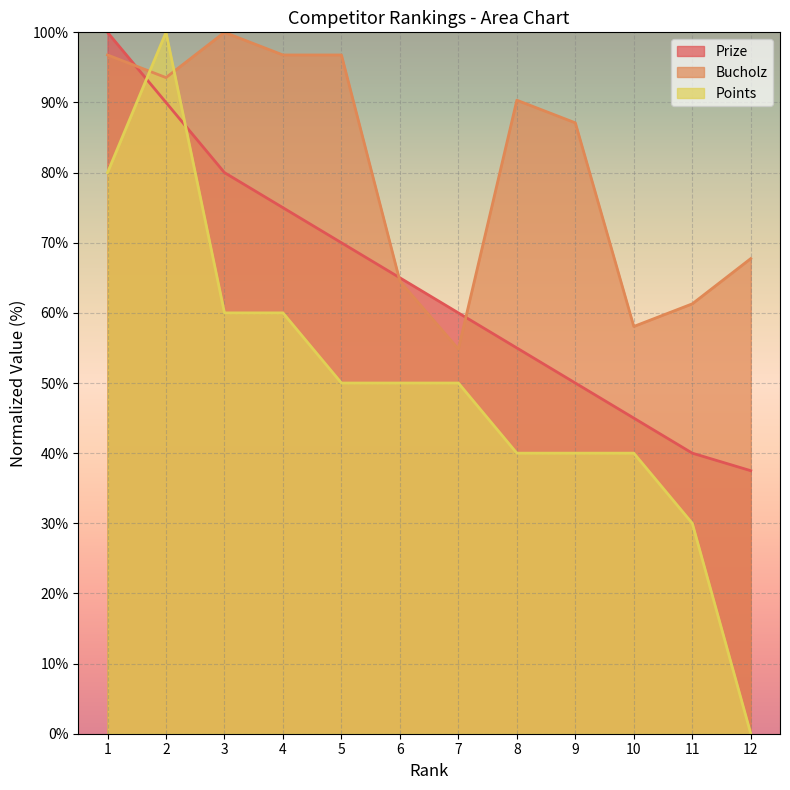

Which has a higher value, 12 or 2?

2